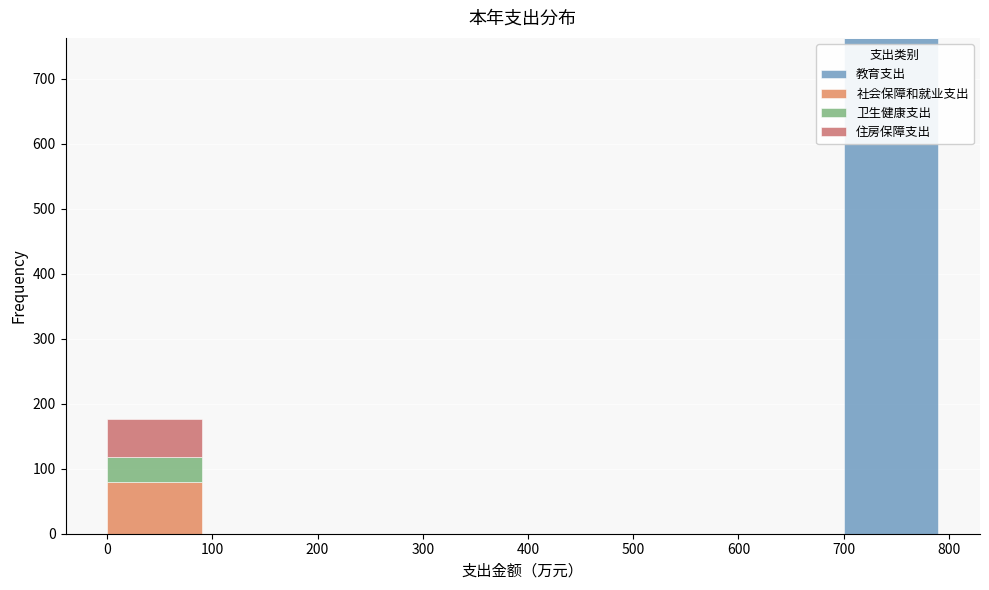

What is the sum of all 教育支出 values?

762.8